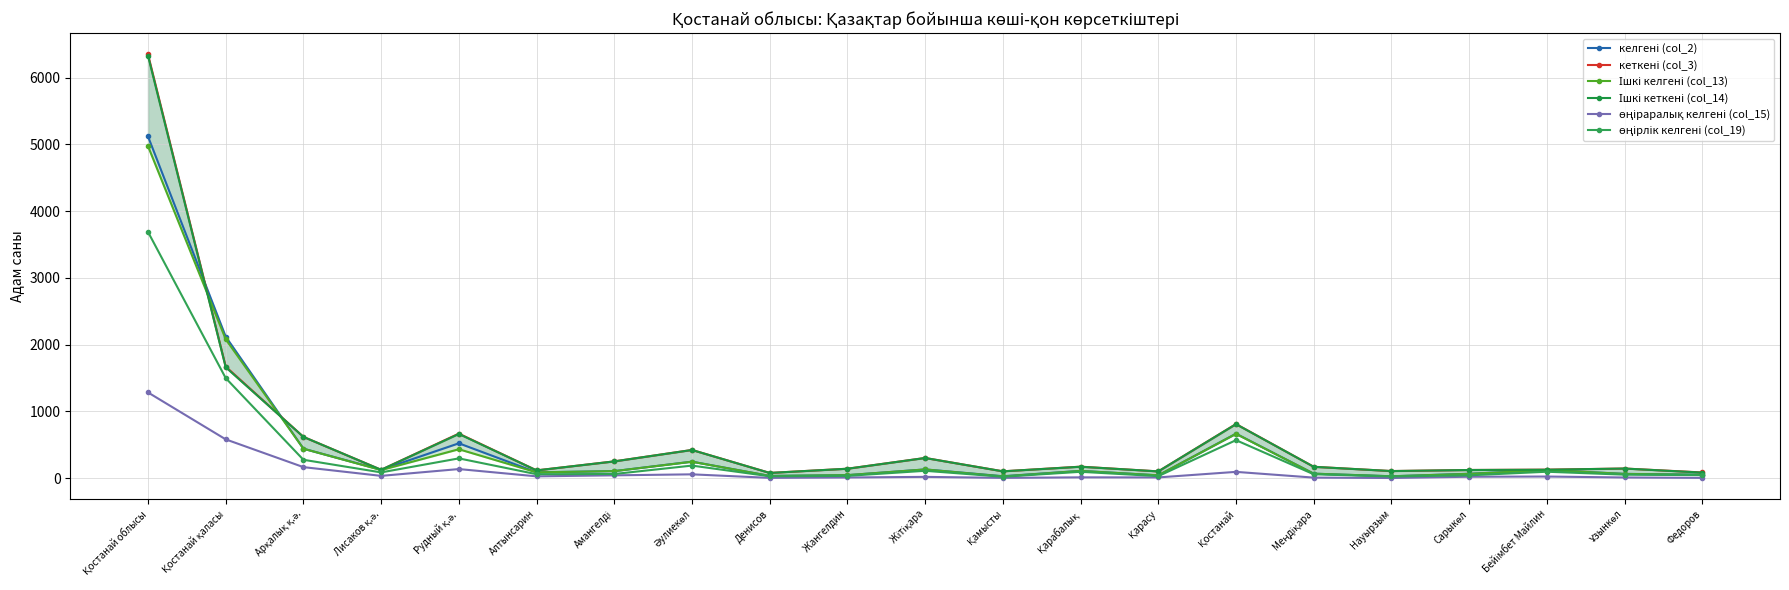

Rank the series by their maximum value, from highest to lowest.

кеткені (col_3), Ішкі кеткені (col_14), келгені (col_2), Ішкі келгені (col_13), өңірлік келгені (col_19), өңіраралық келгені (col_15)